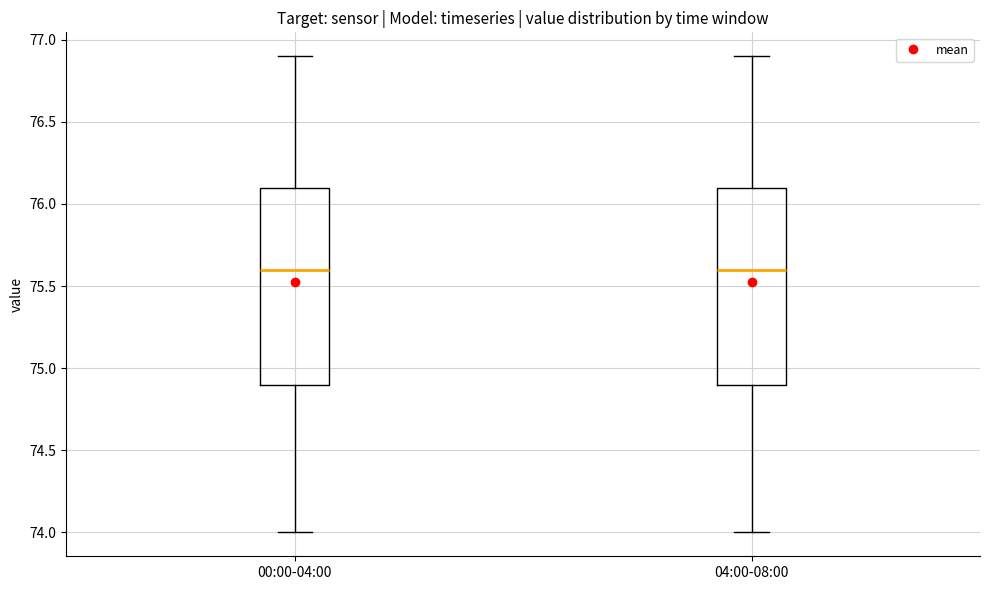

Reading left to right, transcribe this box plot: for each box, give where its median line is, the range the box spans, and where its two whiskers end, as read against the y-axis. The values are not printed on the chart, so give them approximately, as read against the axis.

00:00-04:00: median 75.6, box 74.9 to 76.1, whiskers 74.0 to 76.9
04:00-08:00: median 75.6, box 74.9 to 76.1, whiskers 74.0 to 76.9